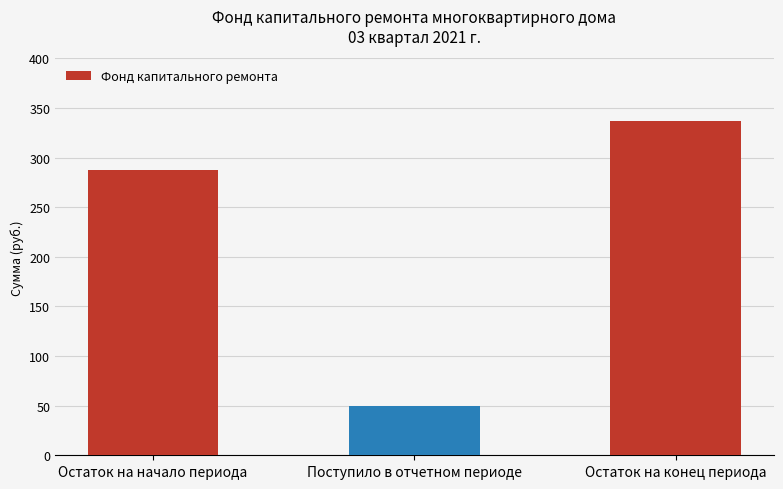

What is the sum of the values at Остаток на начало периода and Поступило в отчетном периоде?

336.4